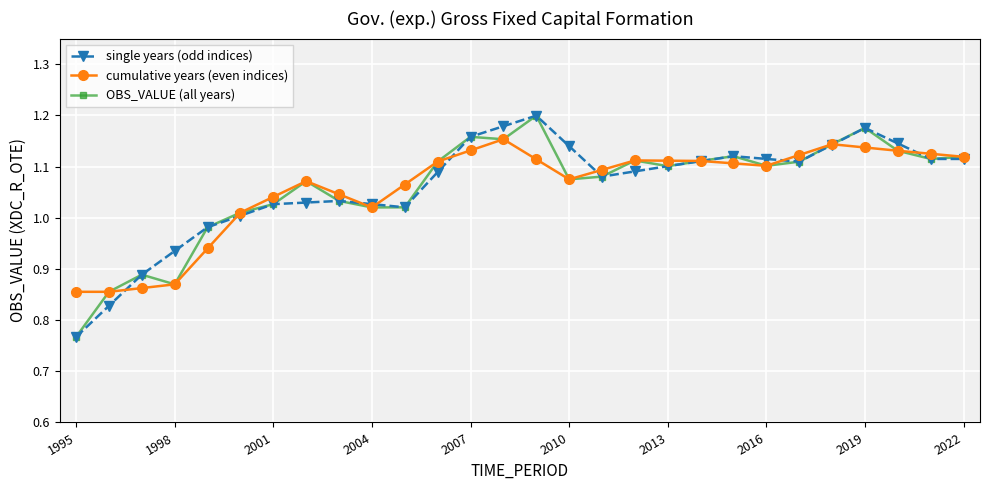

At how many categories does at least one series exceed 0?

28